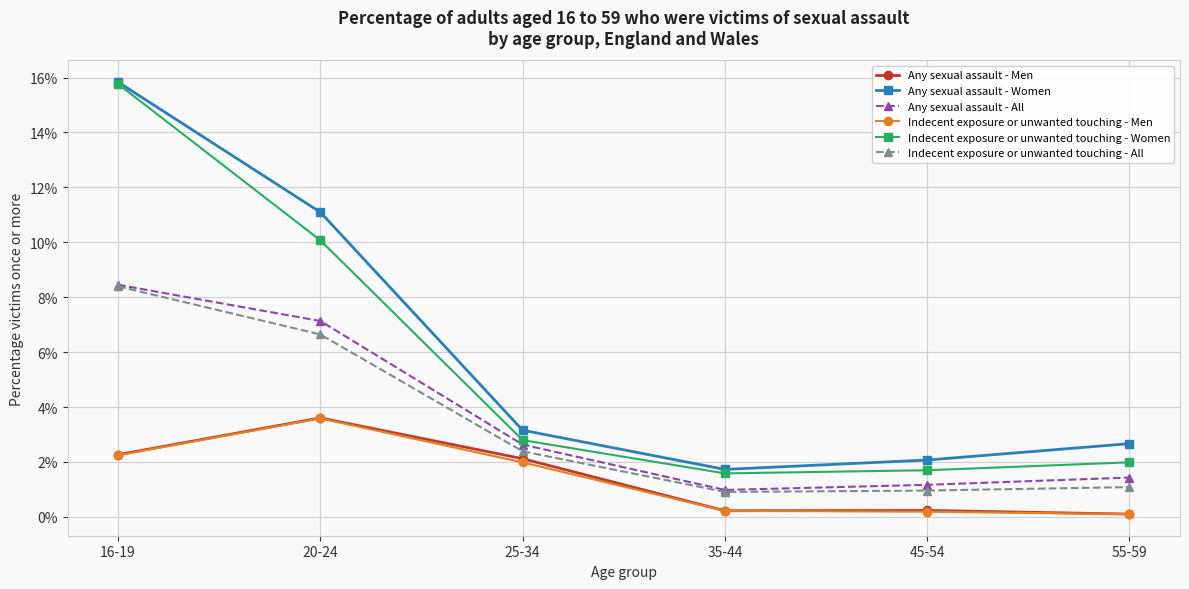

What is the label of the 4th point from the right?

25-34